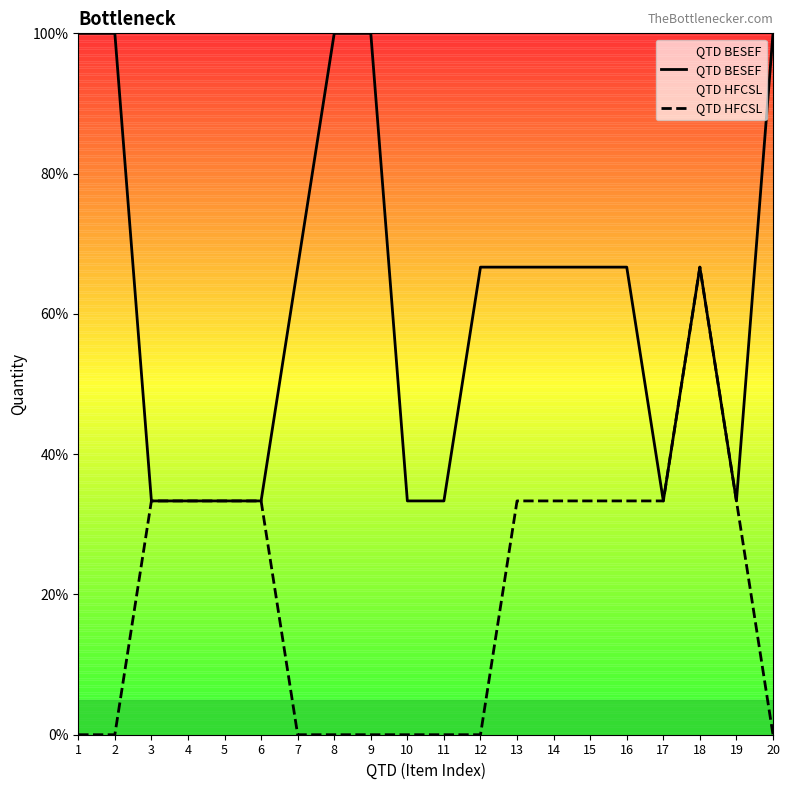

What are all the series names shown in the legend?

QTD BESEF, QTD HFCSL